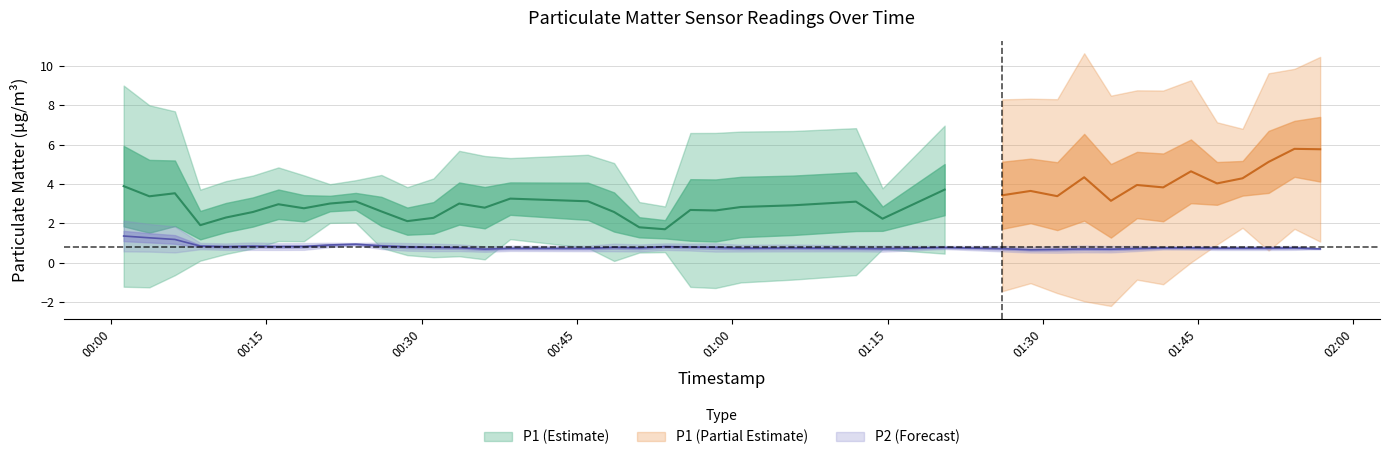

Is this an area chart (filled region under the line)?

No